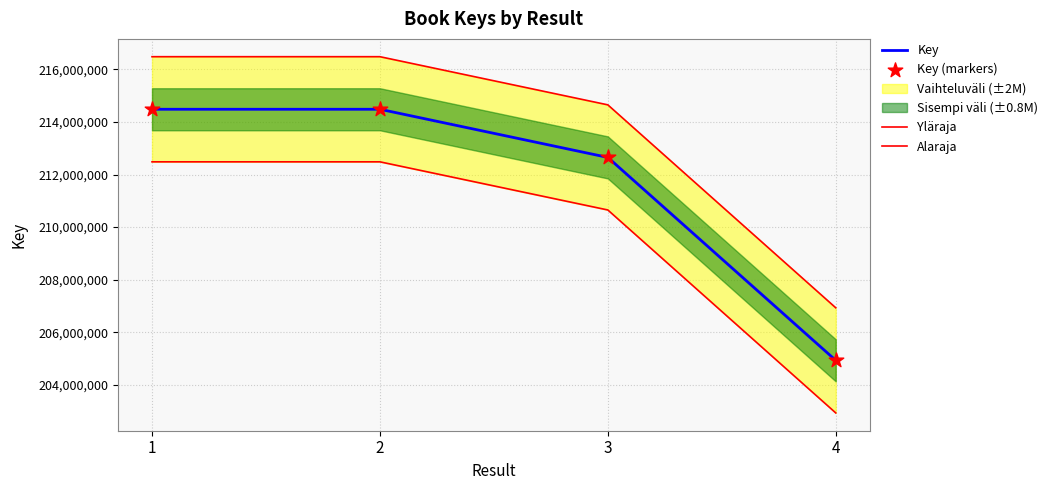

At how many categories does at least one series exceed 204651654?

4